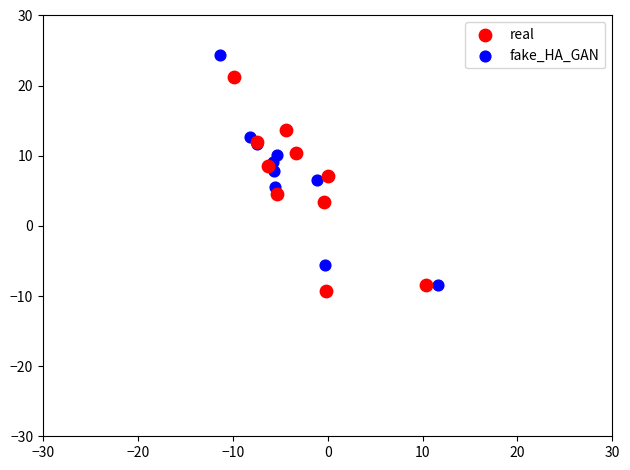

Which series contains the highest Y value?

fake_HA_GAN